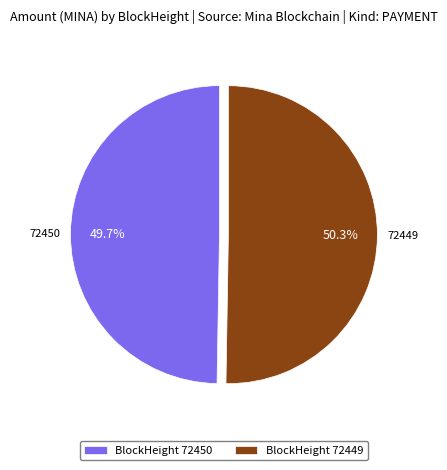

Which has a higher value, BlockHeight 72449 or BlockHeight 72450?

BlockHeight 72449